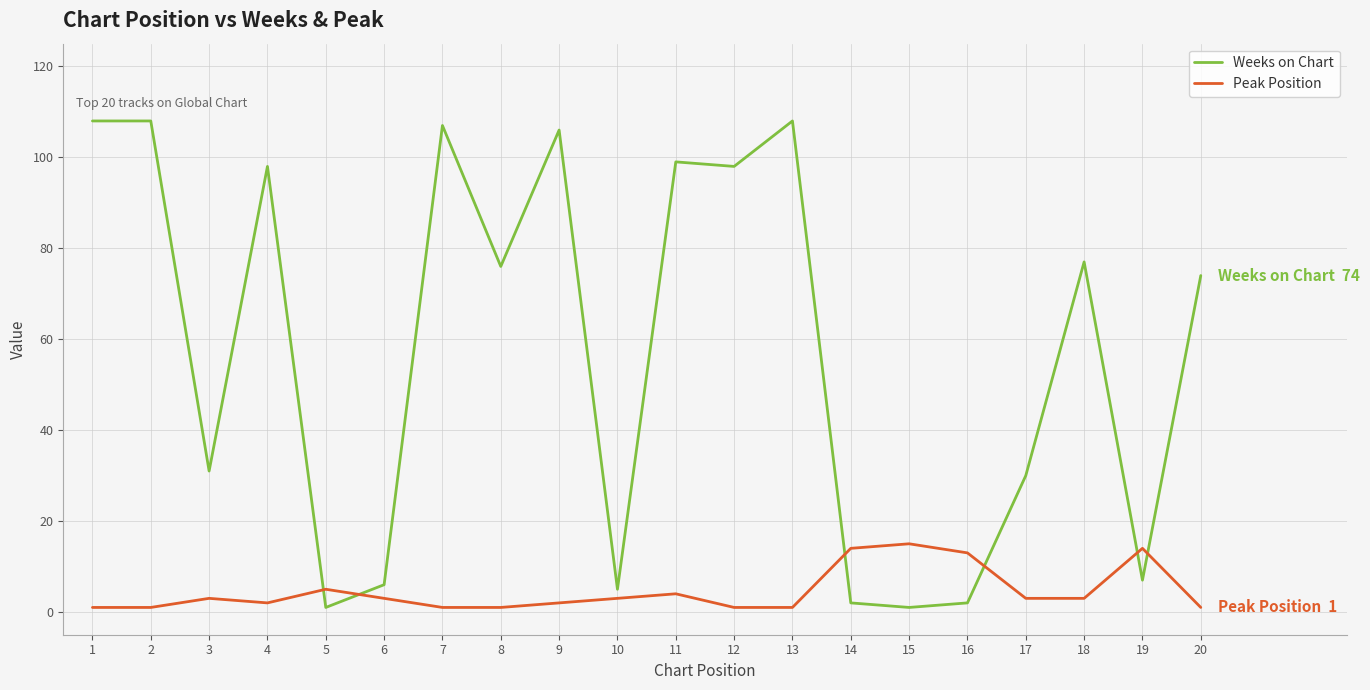

What are all the series names shown in the legend?

Weeks on Chart, Peak Position